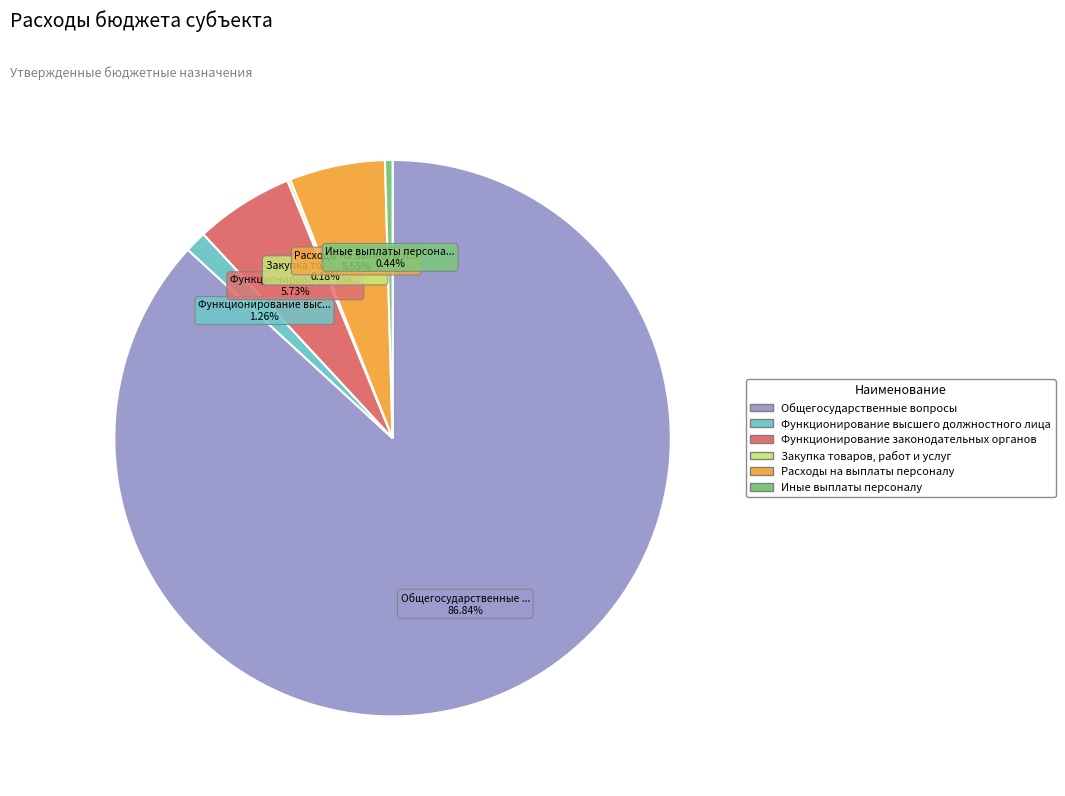

To the nearest percent, what portion does Функционирование высшего должностного лица represent?

1%